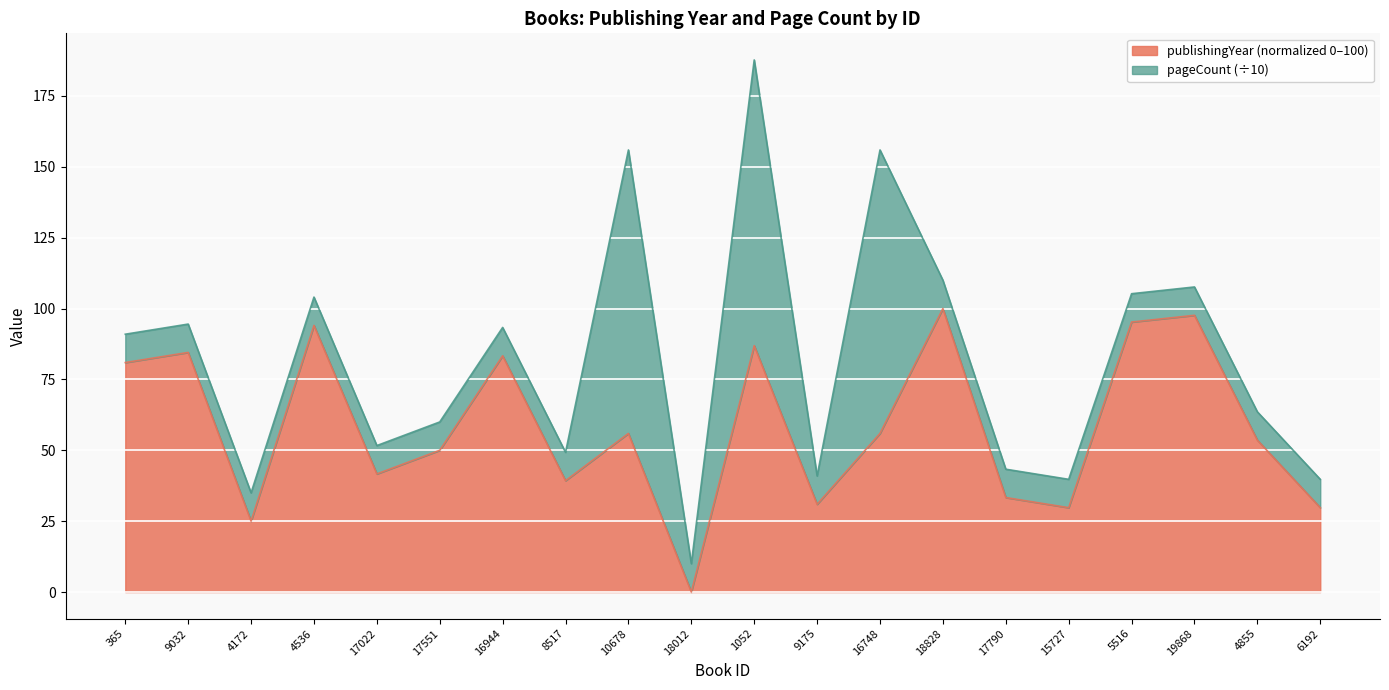

Between 6192 and 1052, which is larger?

1052